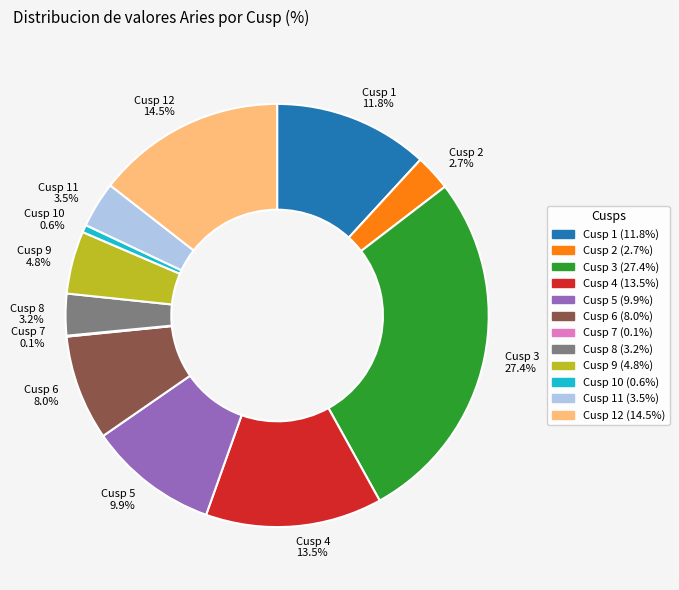

Between Cusp 11 and Cusp 3, which is larger?

Cusp 3